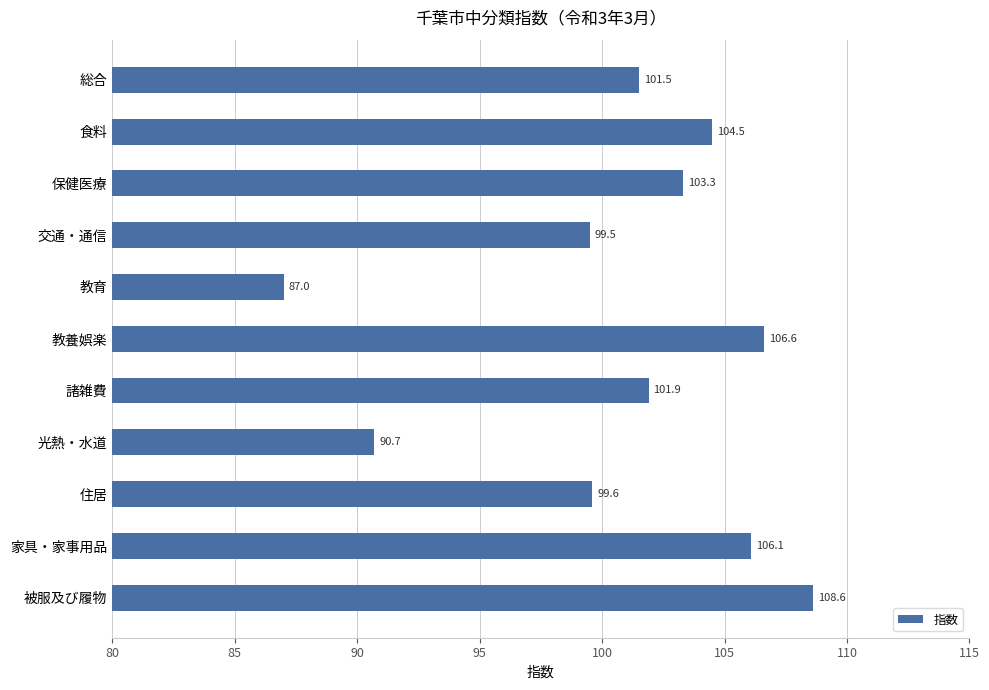

The value at 光熱・水道 is 21.4. True or false?

False